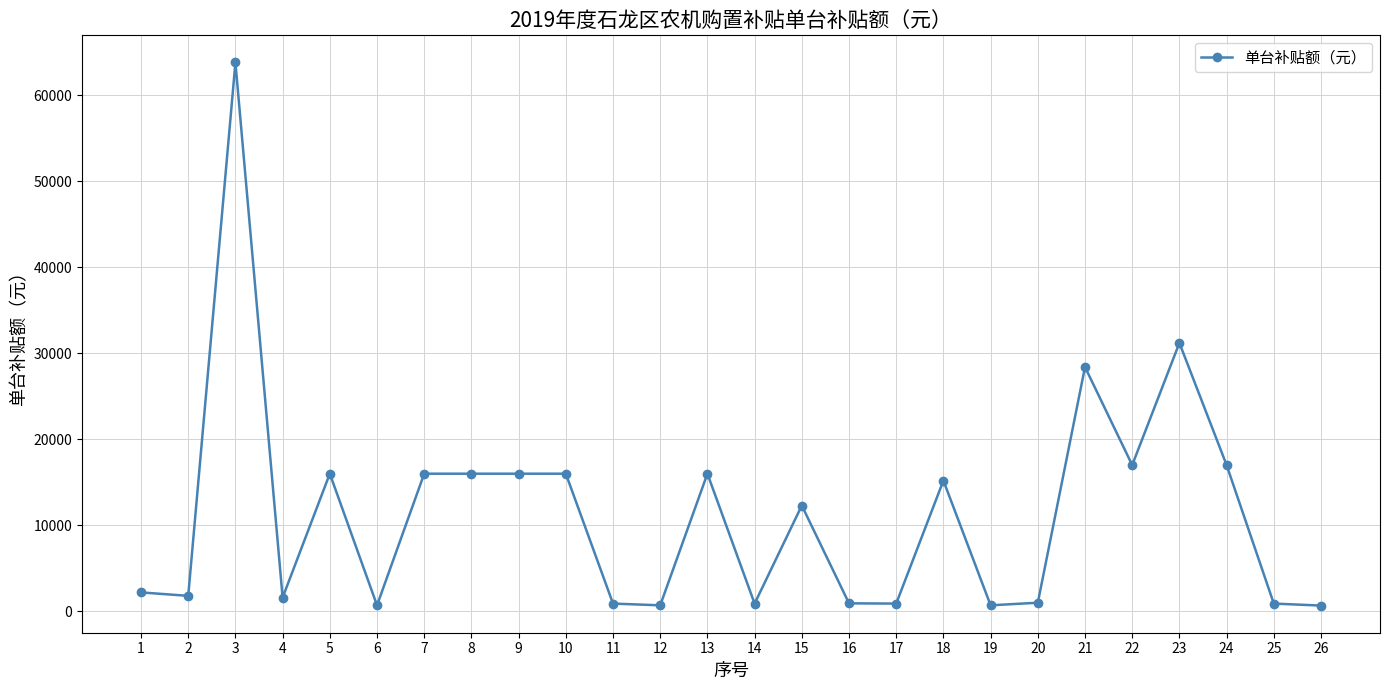

What is the greatest value displayed?

63800